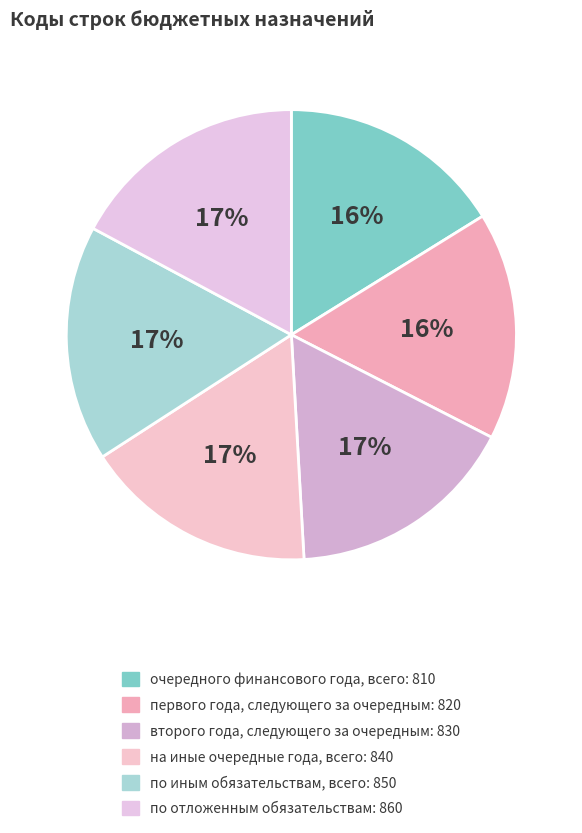

Is по иным обязательствам, всего the majority of the pie?

No